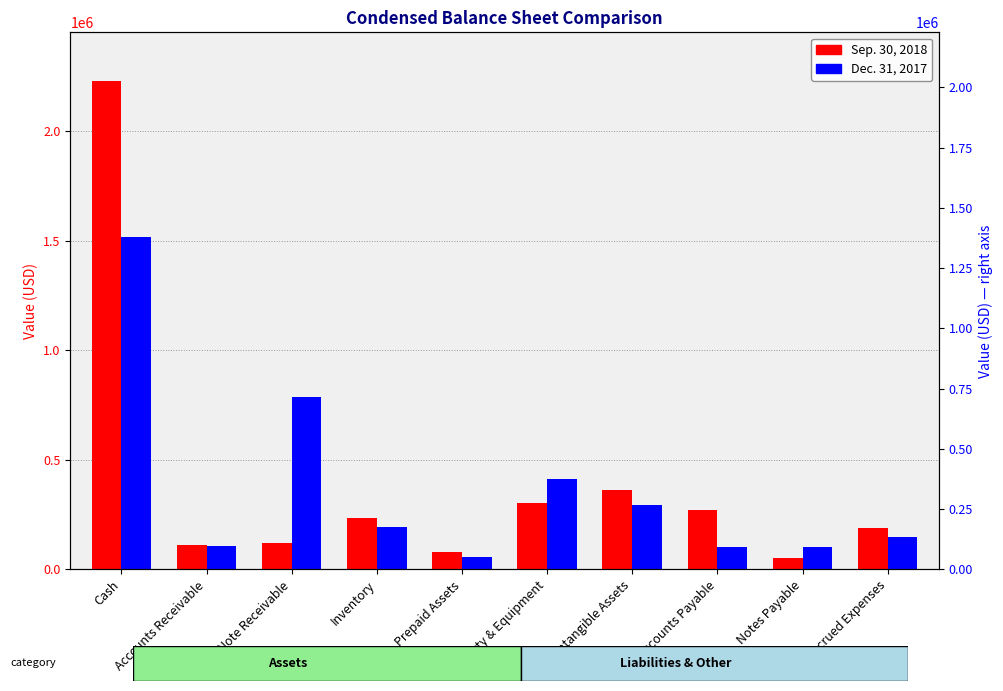

At Notes Payable, list the series in order from smallest to largest.

Sep. 30, 2018, Dec. 31, 2017